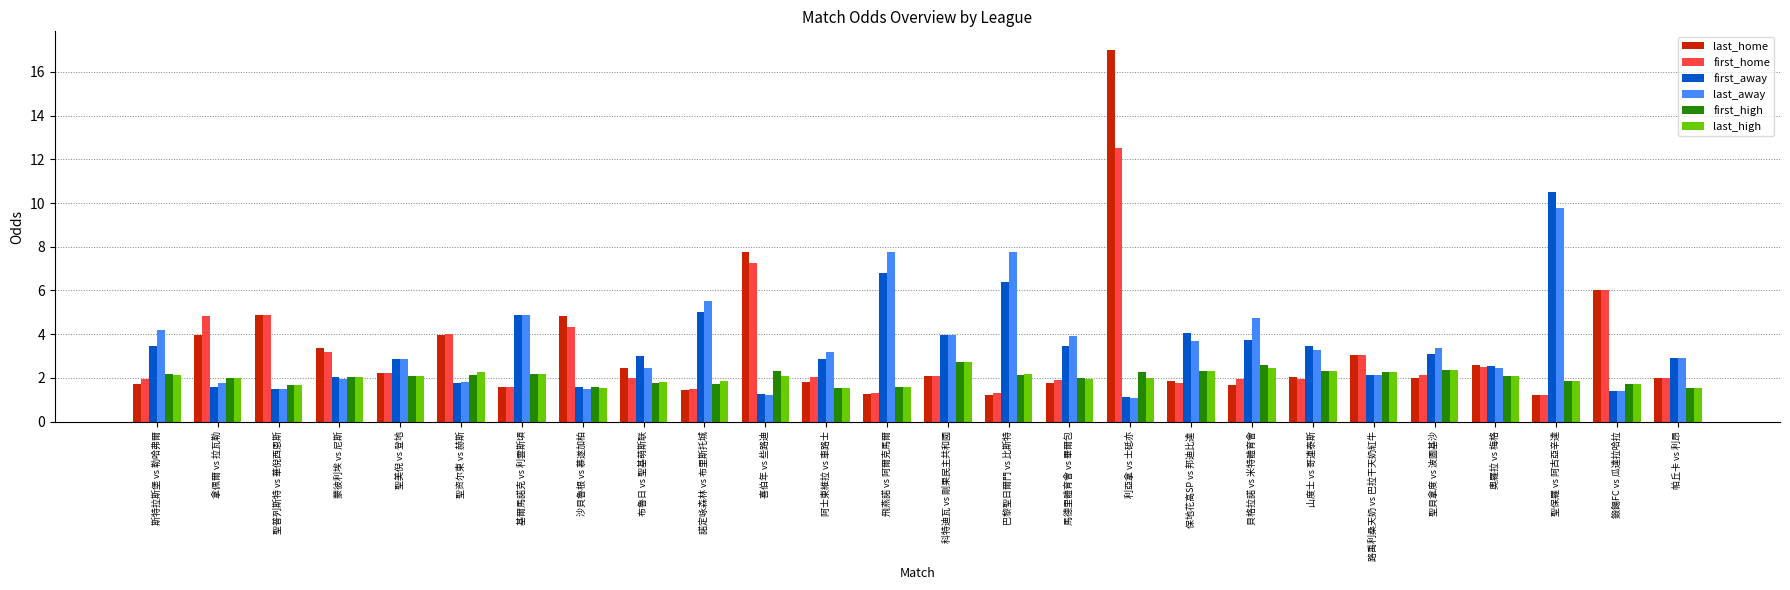

What are all the series names shown in the legend?

last_home, first_home, first_away, last_away, first_high, last_high